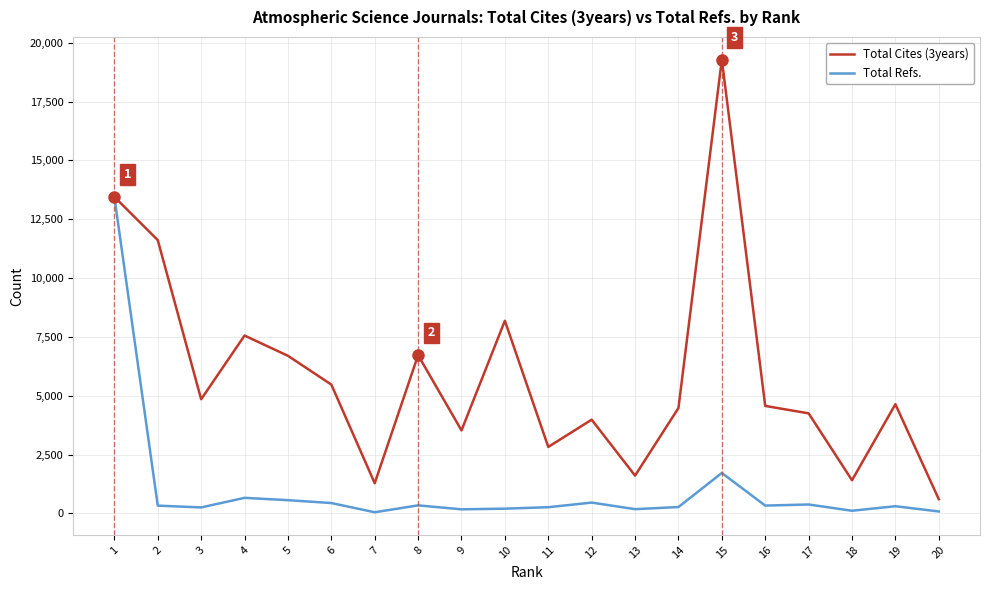

Is the value of Total Refs. at 19 greater than the value of Total Cites (3years) at 5?

No